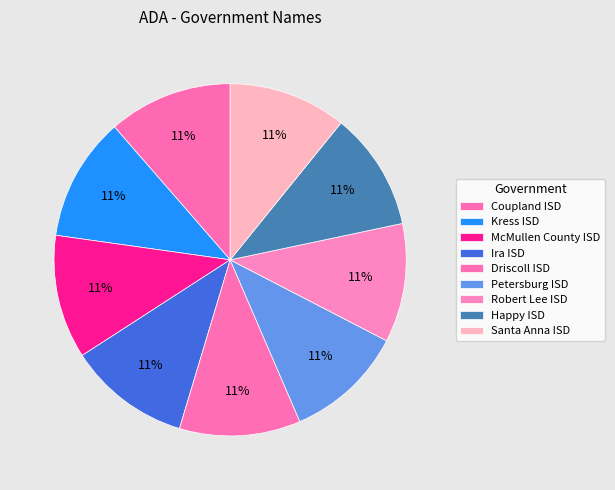

How many slices are in this pie chart?

9